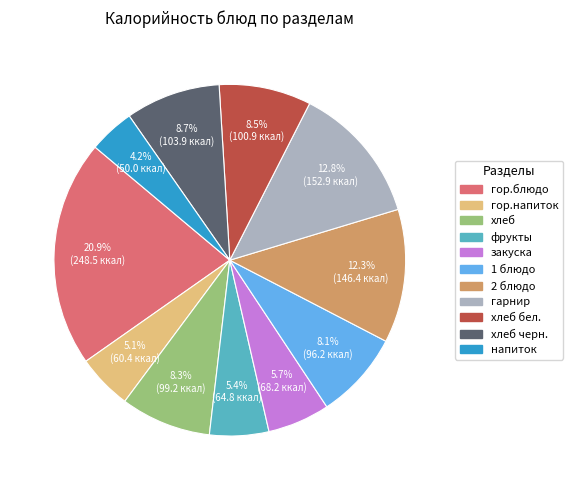

The 2 блюдо slice represents 1% of the pie. True or false?

False